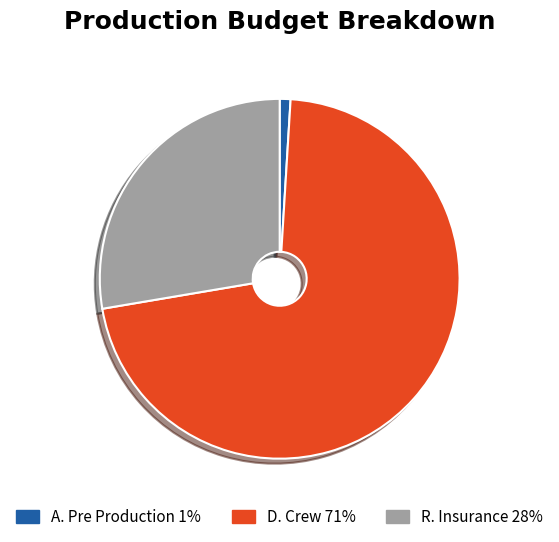

Between D. Crew 71% and R. Insurance 28%, which is larger?

D. Crew 71%